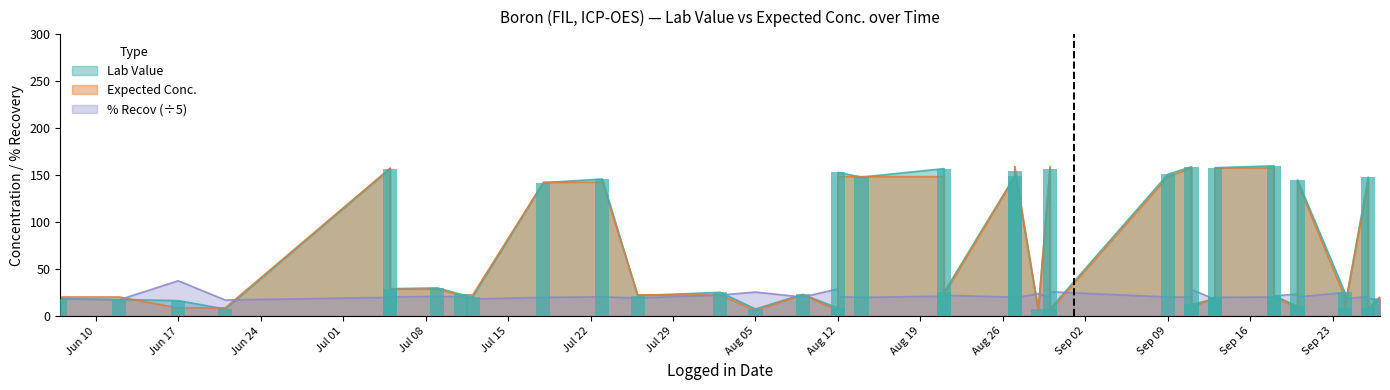

What is the difference between the second highest and minimum values in the % Recov series?

59.3